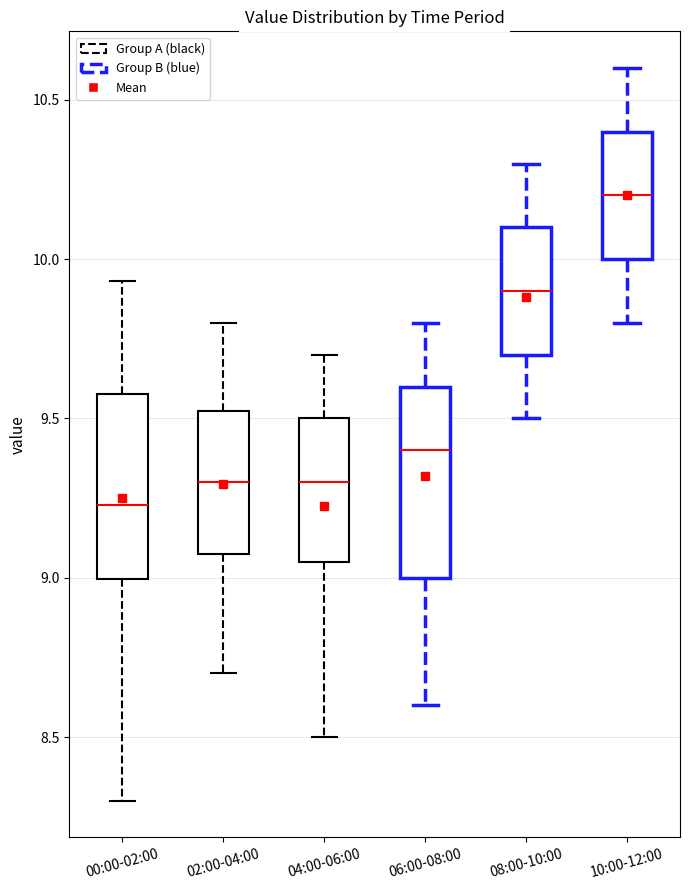

Reading left to right, read every box against the y-axis: the position of its median line, the range the box covers, and the ends of its whiskers. The values are not printed on the chart, so give them approximately, as read against the axis.

00:00-02:00: median 9.25, box 9.00 to 9.60, whiskers 8.30 to 9.95
02:00-04:00: median 9.30, box 9.10 to 9.55, whiskers 8.70 to 9.80
04:00-06:00: median 9.30, box 9.05 to 9.50, whiskers 8.50 to 9.70
06:00-08:00: median 9.40, box 9.00 to 9.60, whiskers 8.60 to 9.80
08:00-10:00: median 9.90, box 9.70 to 10.10, whiskers 9.50 to 10.30
10:00-12:00: median 10.20, box 10.00 to 10.40, whiskers 9.80 to 10.60